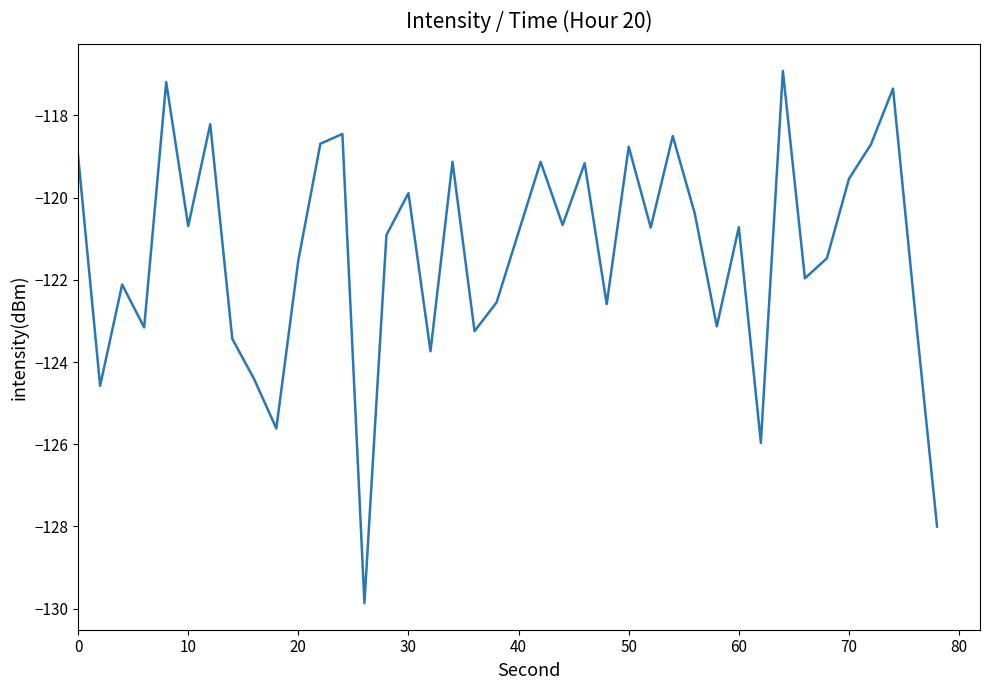

What is the minimum value shown in the chart?

-129.9